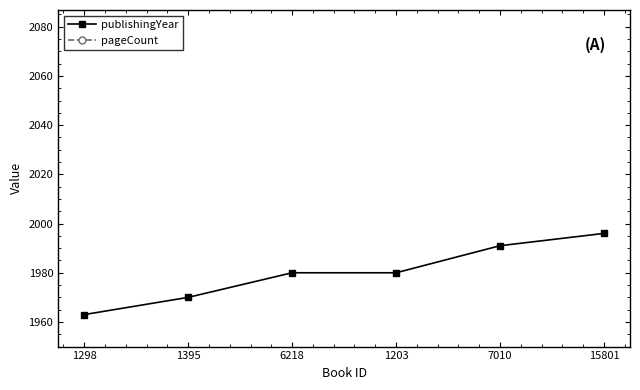

True or false: pageCount has a value of 90 at 6218.

False